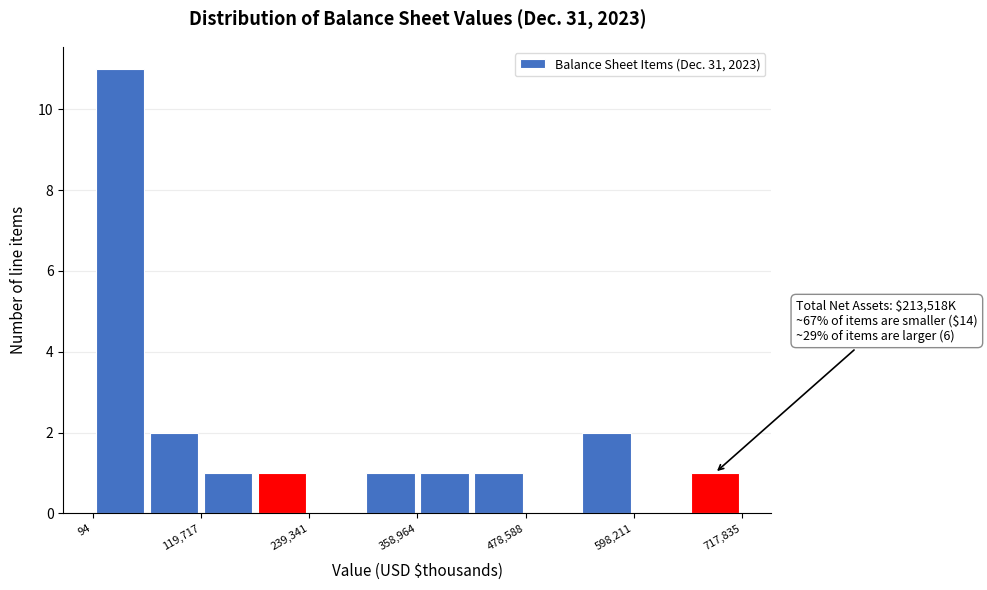

Read against the x-axis, roughly where is the centre of the tallest bar?

20000